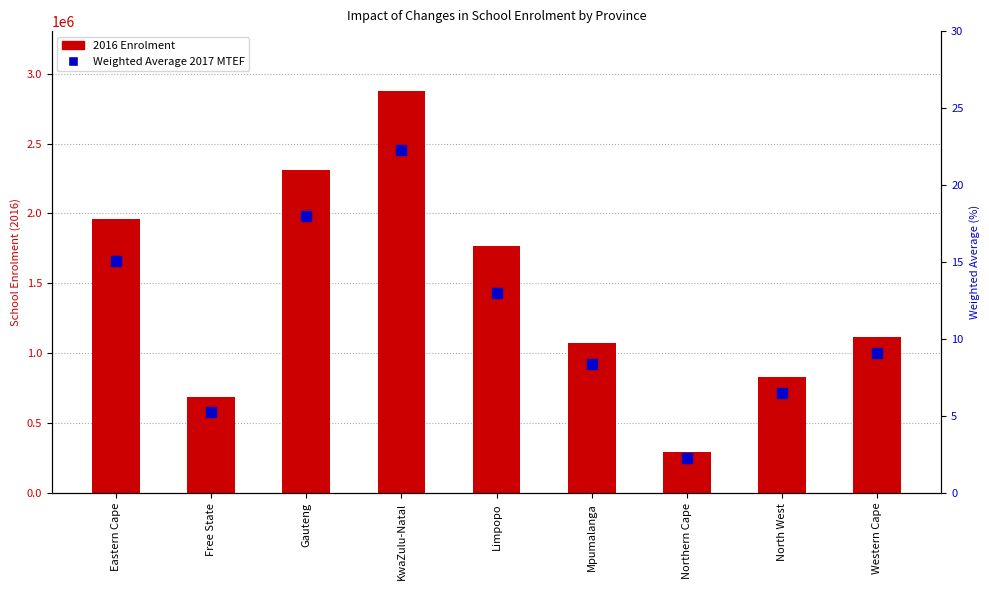

Reading right to left, list all the values displayed in this chart.

2016 Enrolment: 1113563.0	828674.0	291650.0	1072151.0	1764551.0	2873339.0	2310810.0	687072.0	1957187.0
Weighted Average 2017 MTEF: 9.1	6.5	2.3	8.4	13.0	22.3	18.0	5.3	15.1